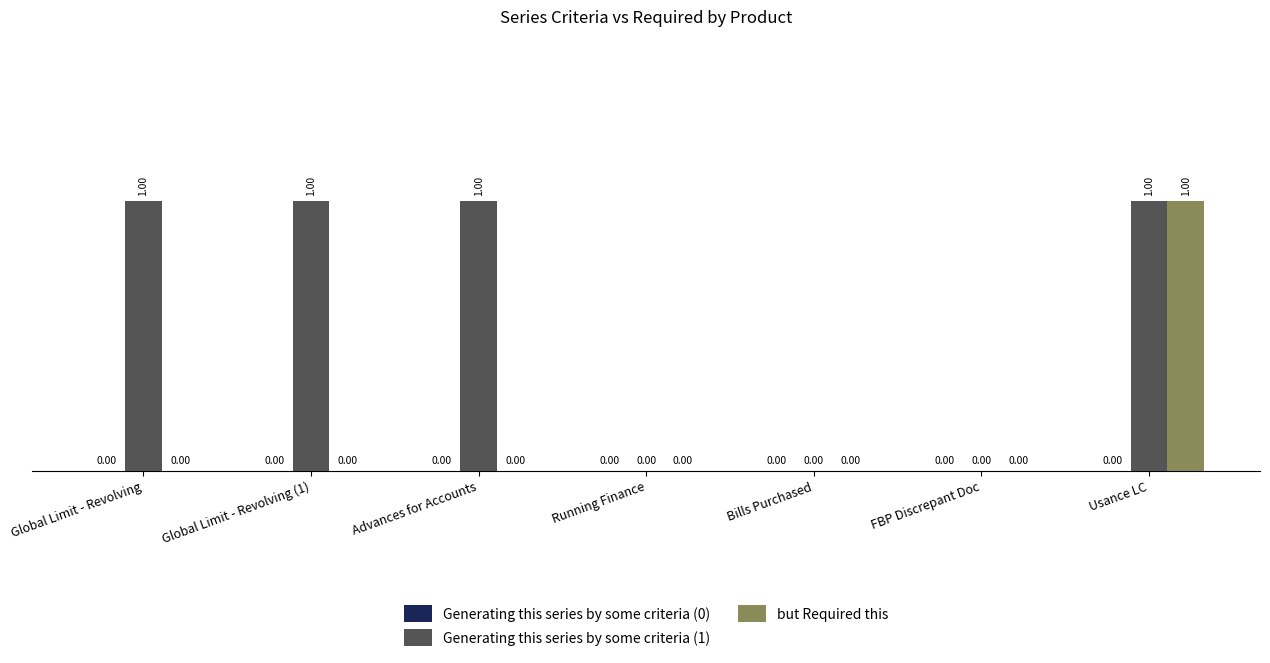

Which series has the largest total across all categories?

Generating this series by some criteria (1)